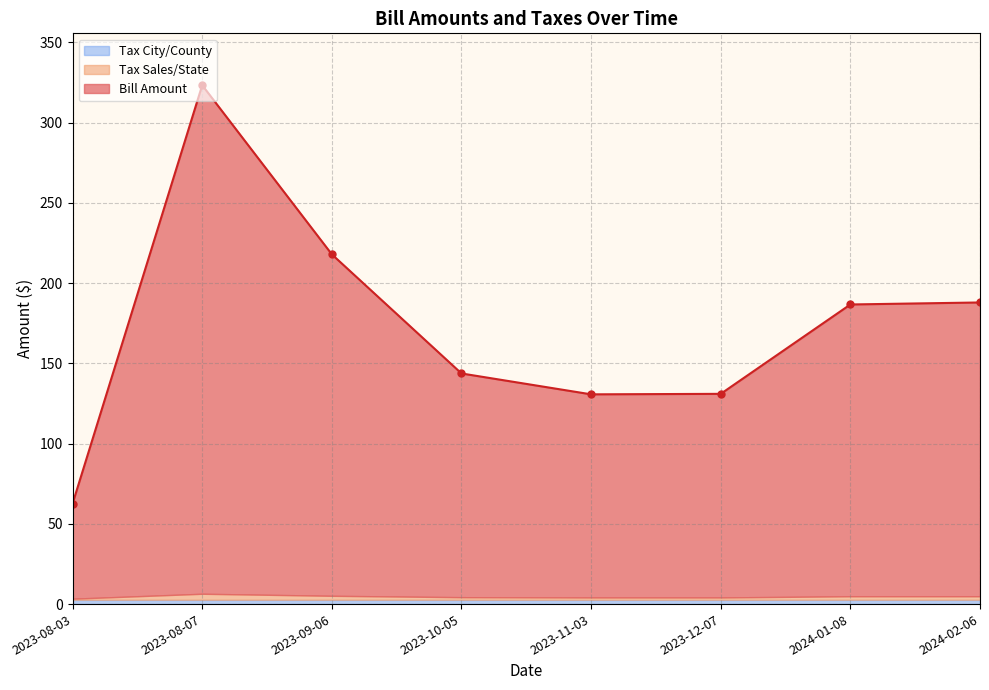

True or false: Bill Amount and Tax City/County cross at least once.

False